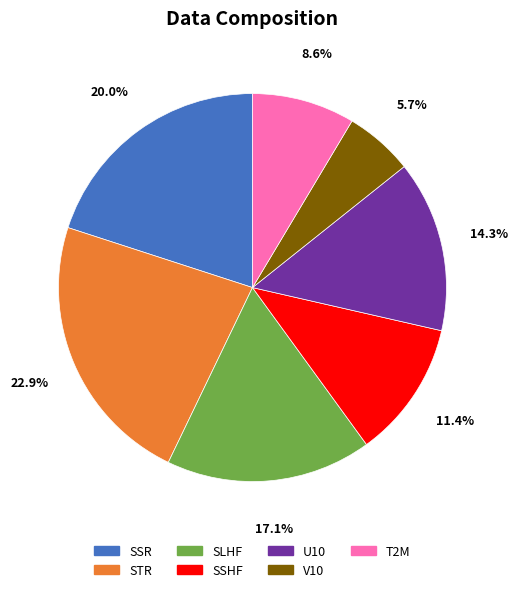

Does any single category account for the majority?

No